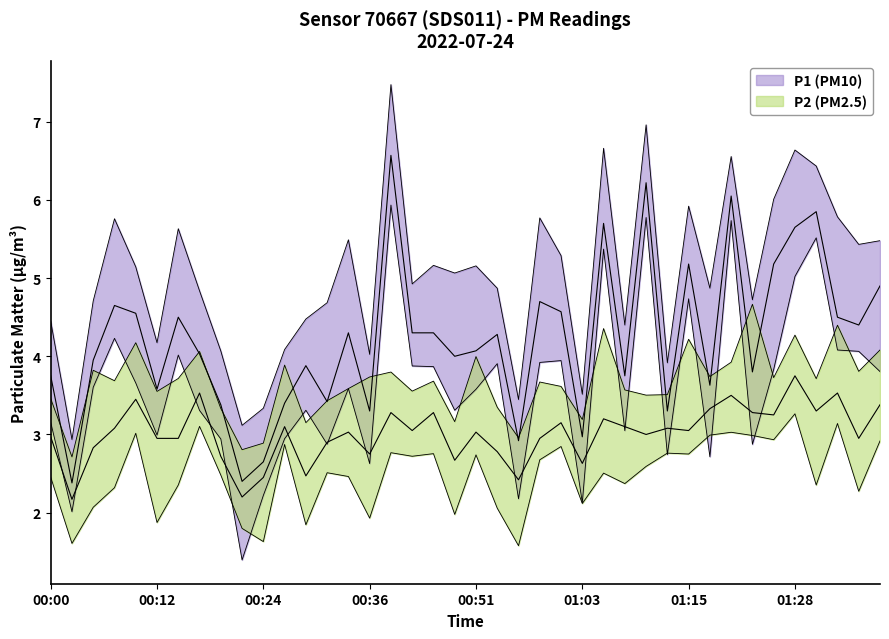

At which category is the sum across all series the highest?

00:39